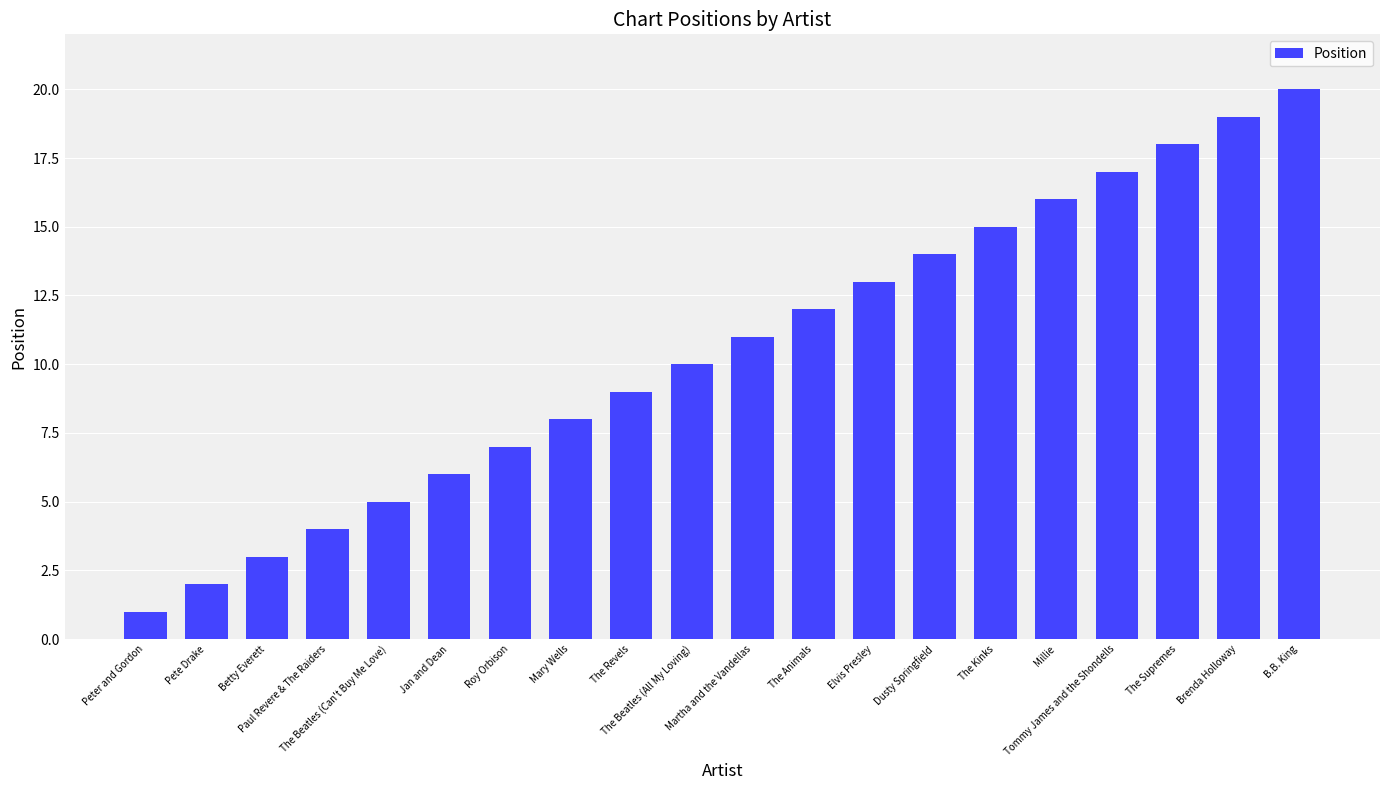

What is the greatest value displayed?

20